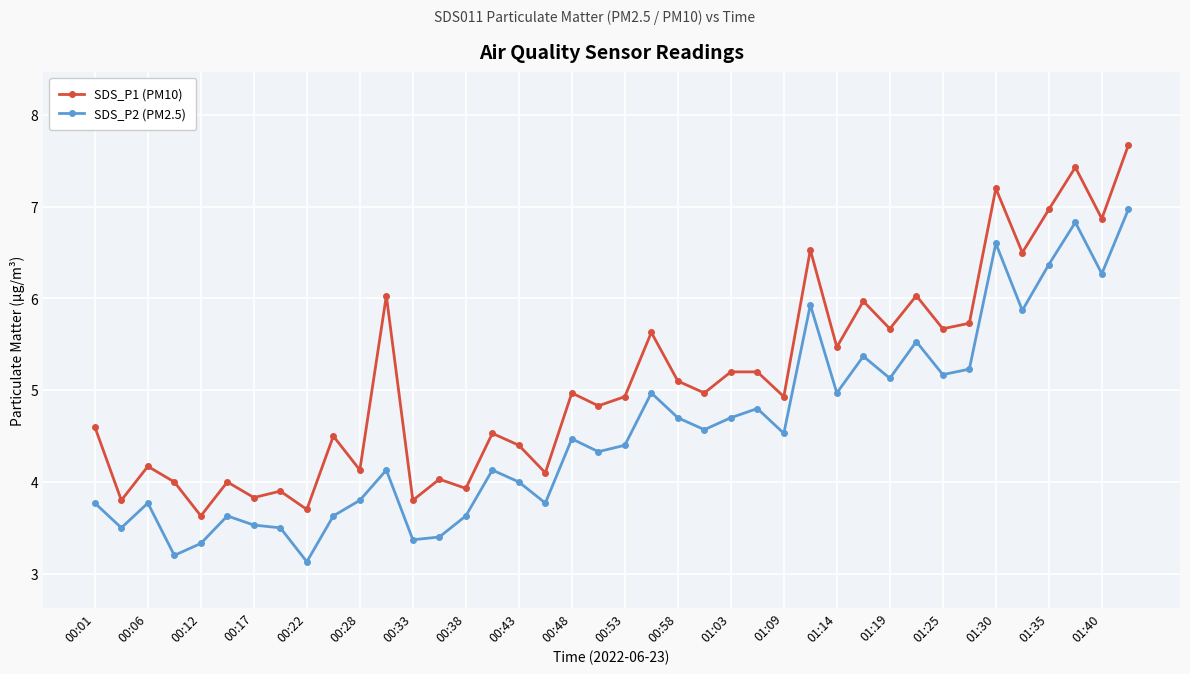

What is the average value of the SDS_P1 (PM10) series?

5.1